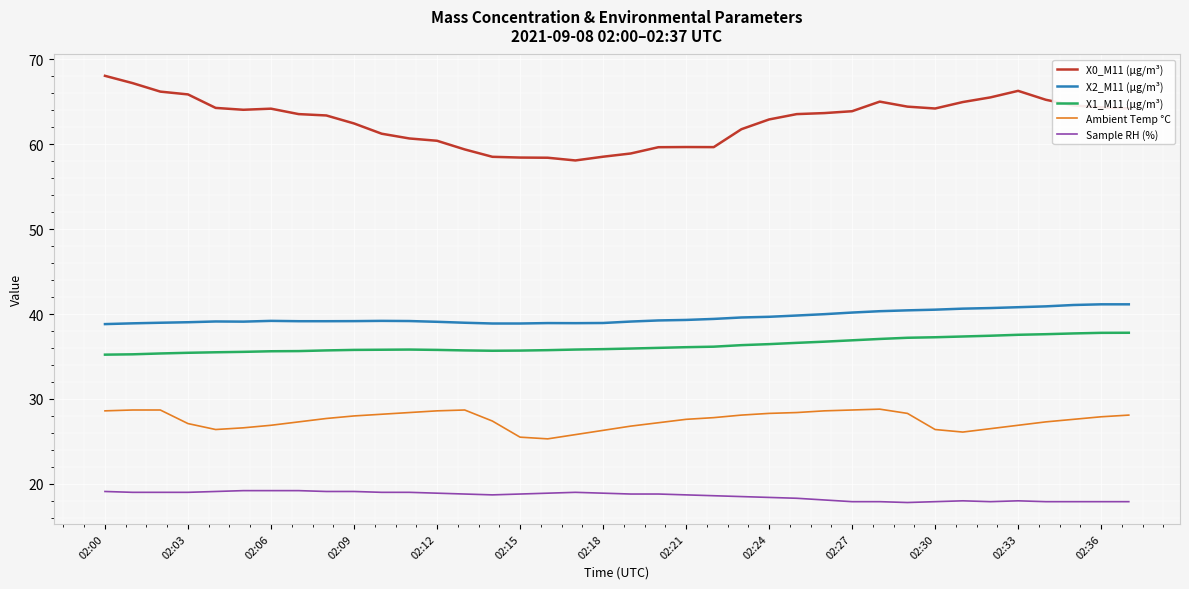

What is the difference between the maximum and minimum values in the X0_M11 (μg/m³) series?

10.0